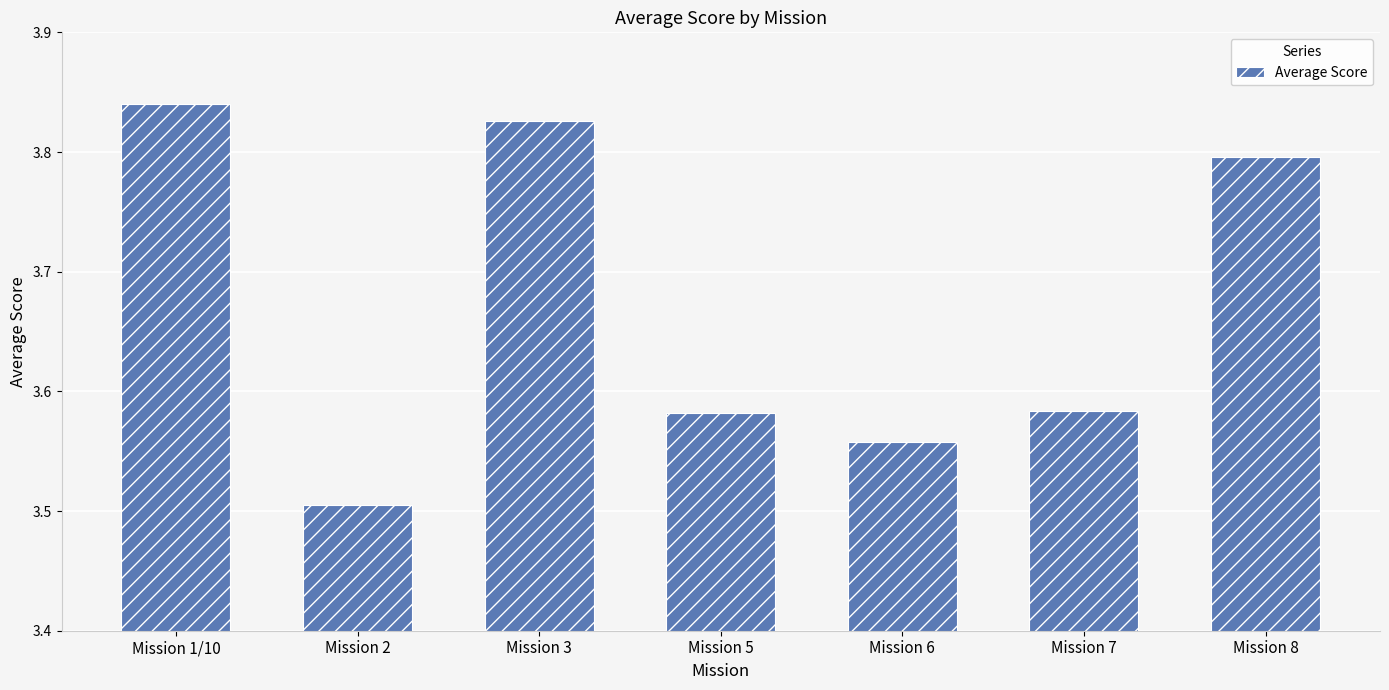

What is the change in value from Mission 2 to Mission 6?

+0.1